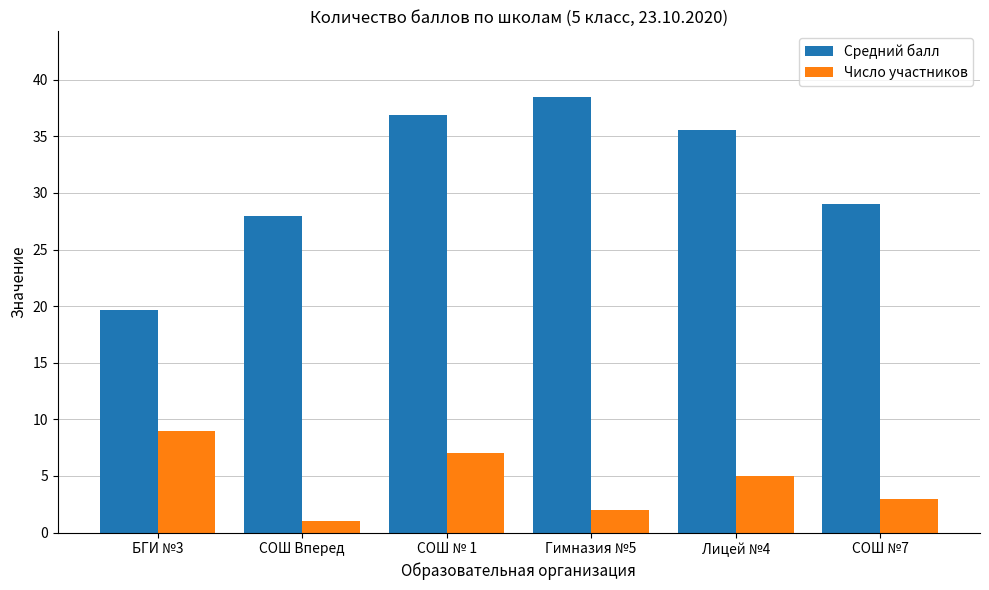

Reading left to right, list all the values displayed in this chart.

Средний балл: 19.7	28.0	36.9	38.5	35.6	29.0
Число участников: 9.0	1.0	7.0	2.0	5.0	3.0